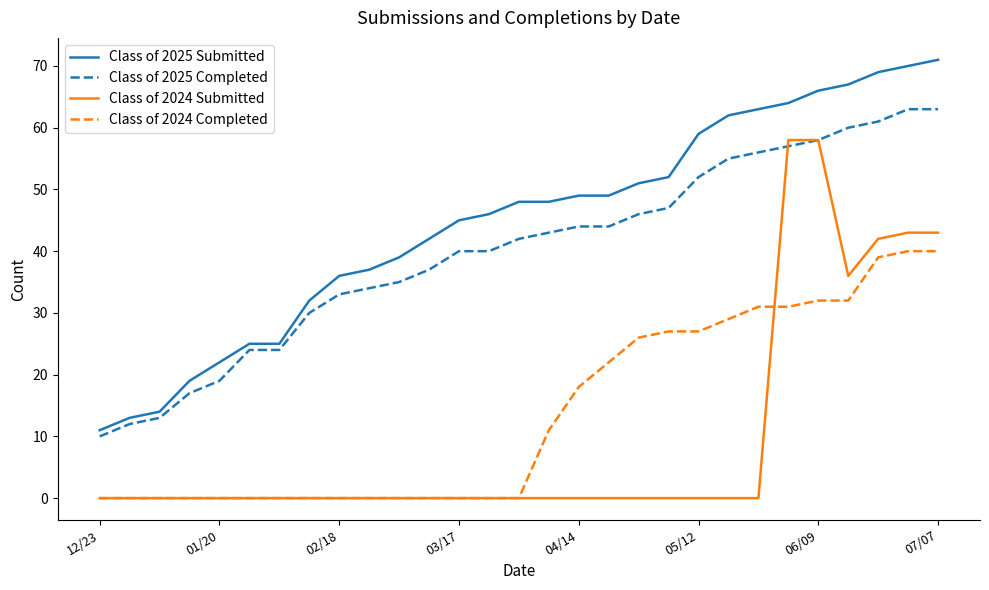

What is the highest value of the Class of 2025 Submitted series?

71